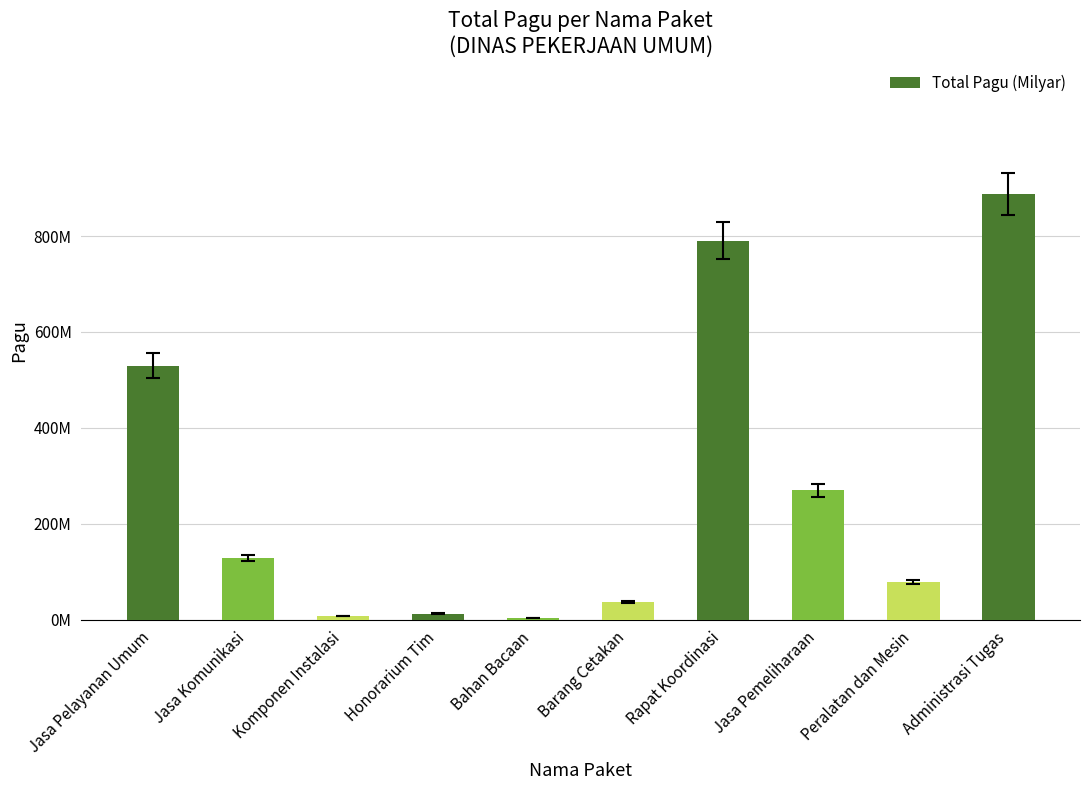

At which label does the data first exceed 128300000?

Jasa Pelayanan Umum